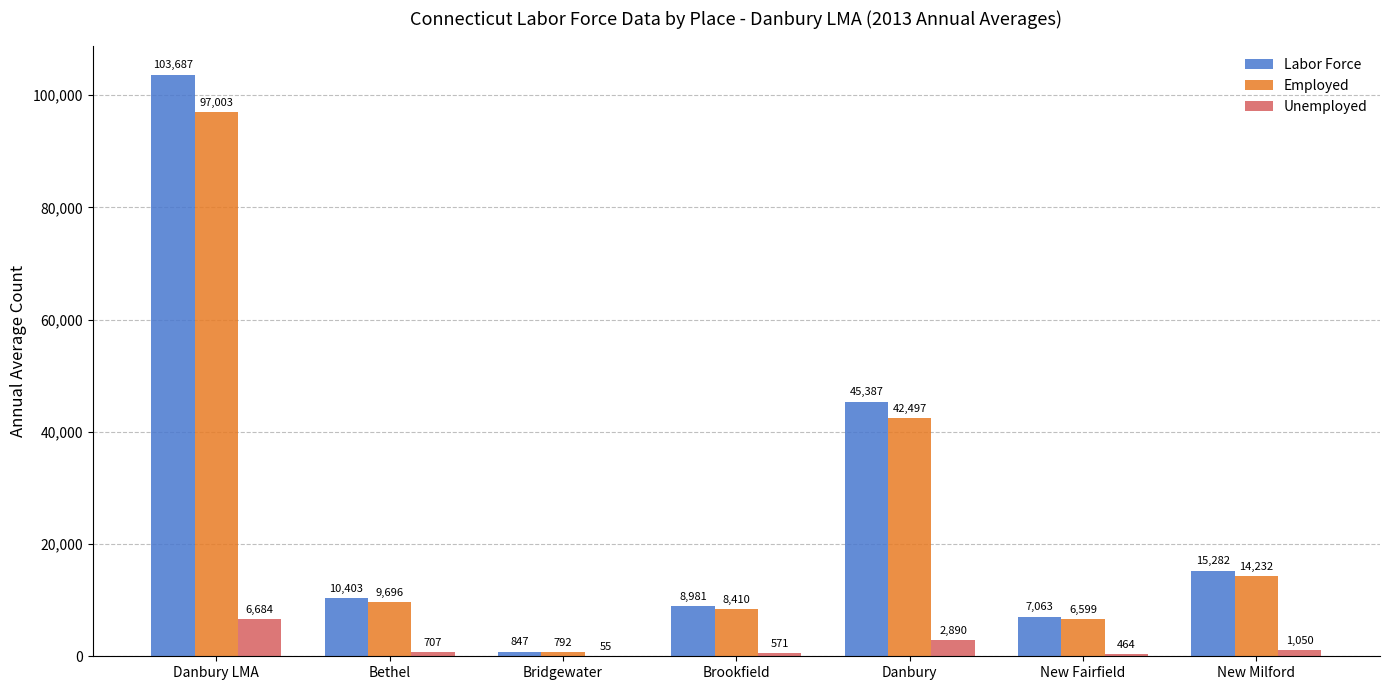

At which label is Employed closest to 48897?

Danbury